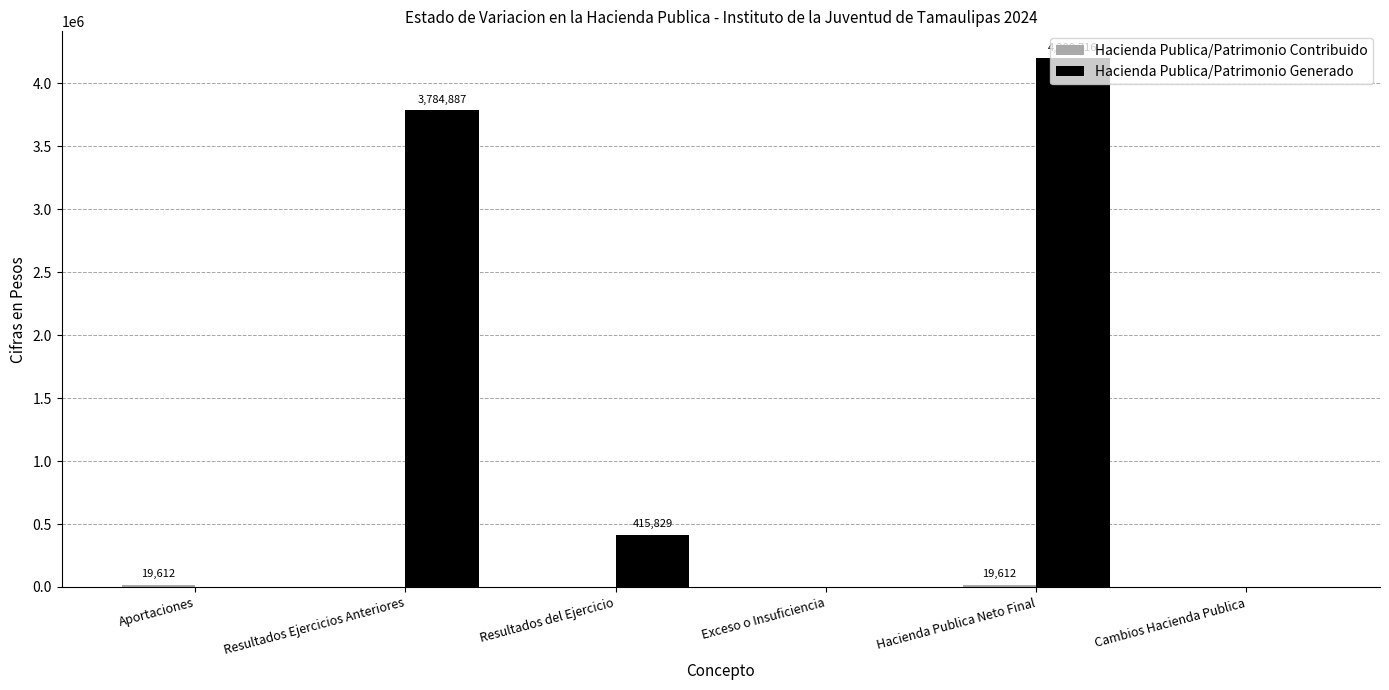

What is the total value across all series at Resultados del Ejercicio?

415829